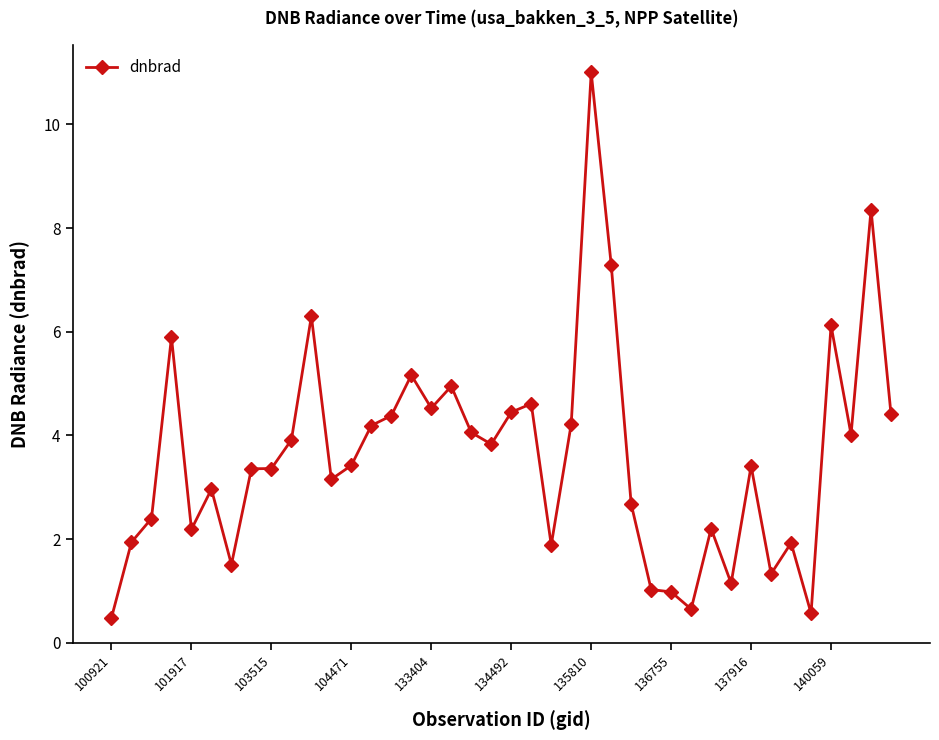

What is the minimum value shown in the chart?

0.5